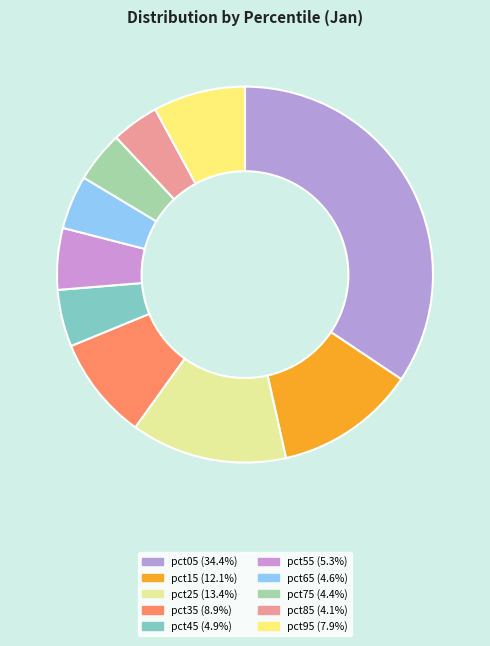

How many segments does this pie chart have?

10